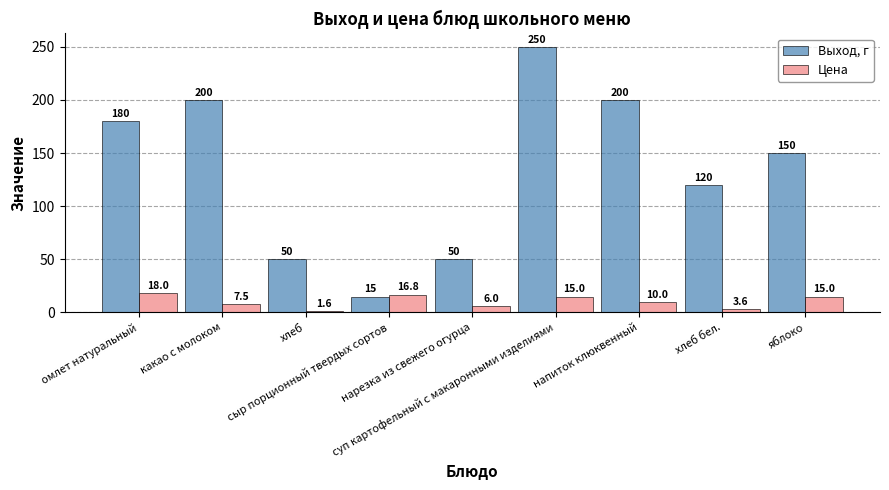

Reading right to left, extract all data points from this chart.

Выход, г: яблоко=150.0	хлеб бел.=120.0	напиток клюквенный=200.0	суп картофельный с макаронными изделиями=250.0	нарезка из свежего огурца=50.0	сыр порционный твердых сортов=15.0	хлеб=50.0	какао с молоком=200.0	омлет натуральный=180.0
Цена: яблоко=15.0	хлеб бел.=3.6	напиток клюквенный=10.0	суп картофельный с макаронными изделиями=15.0	нарезка из свежего огурца=6.0	сыр порционный твердых сортов=16.8	хлеб=1.6	какао с молоком=7.5	омлет натуральный=18.0